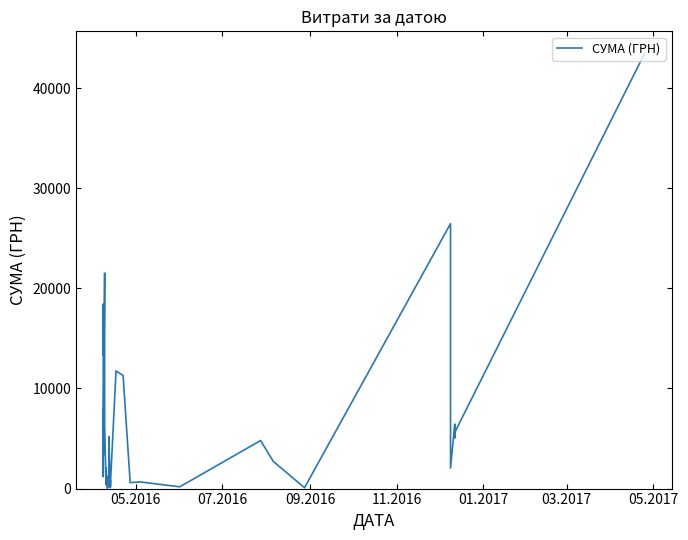

How many lines are shown in the chart?

1